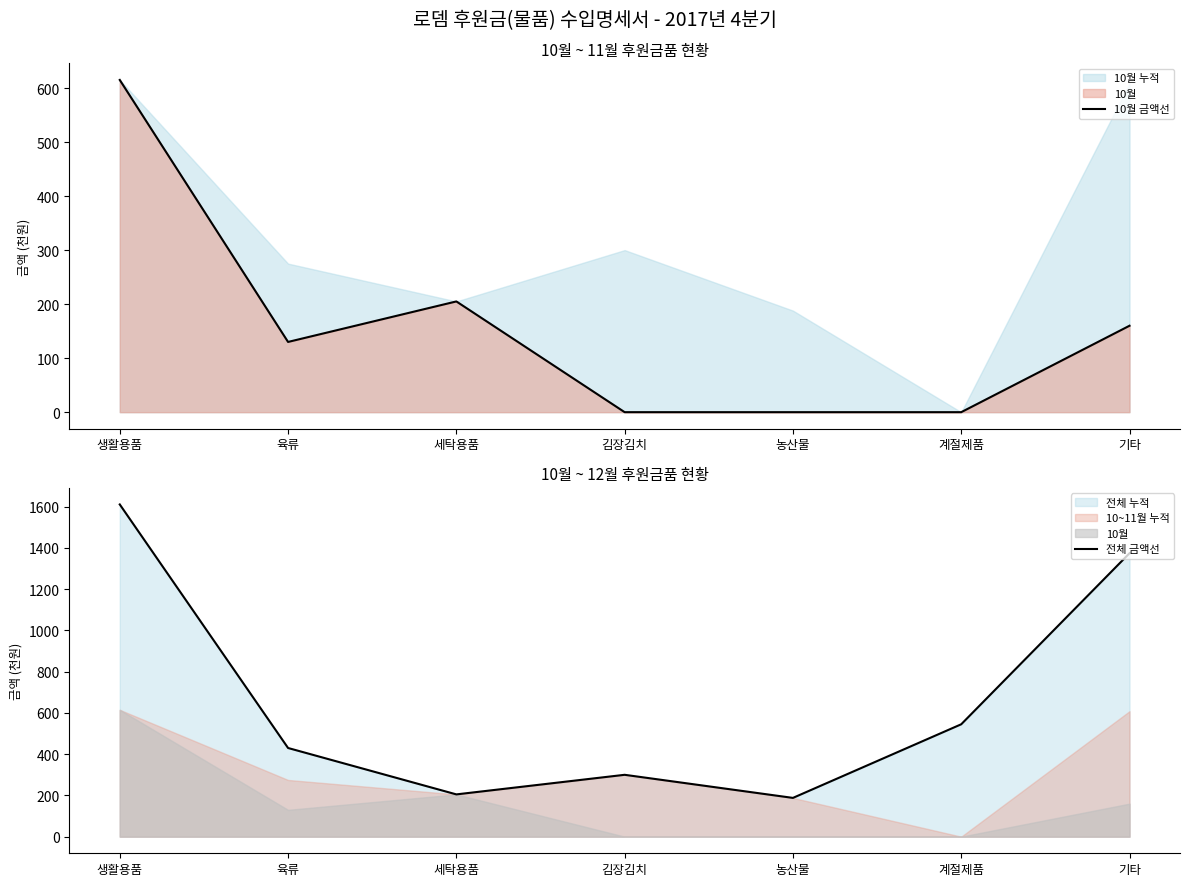

What is the difference between the 전체 금액선 values at 농산물 and 생활용품?

1423.0